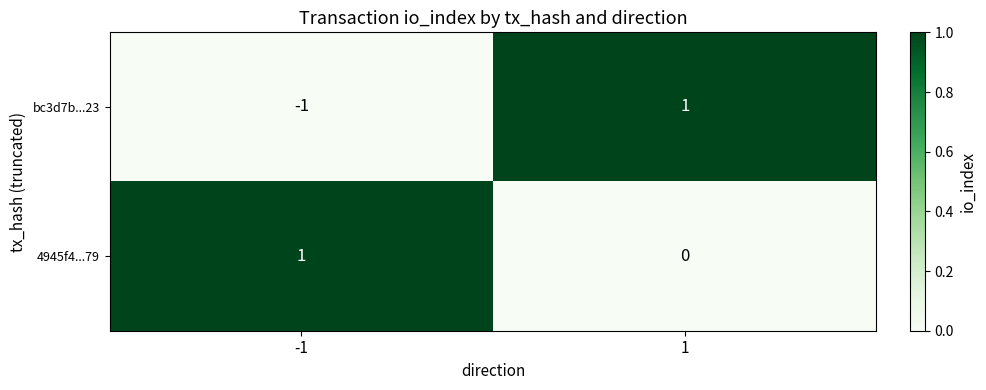

At 1, list the series in order from largest to smallest.

bc3d7b...23, 4945f4...79